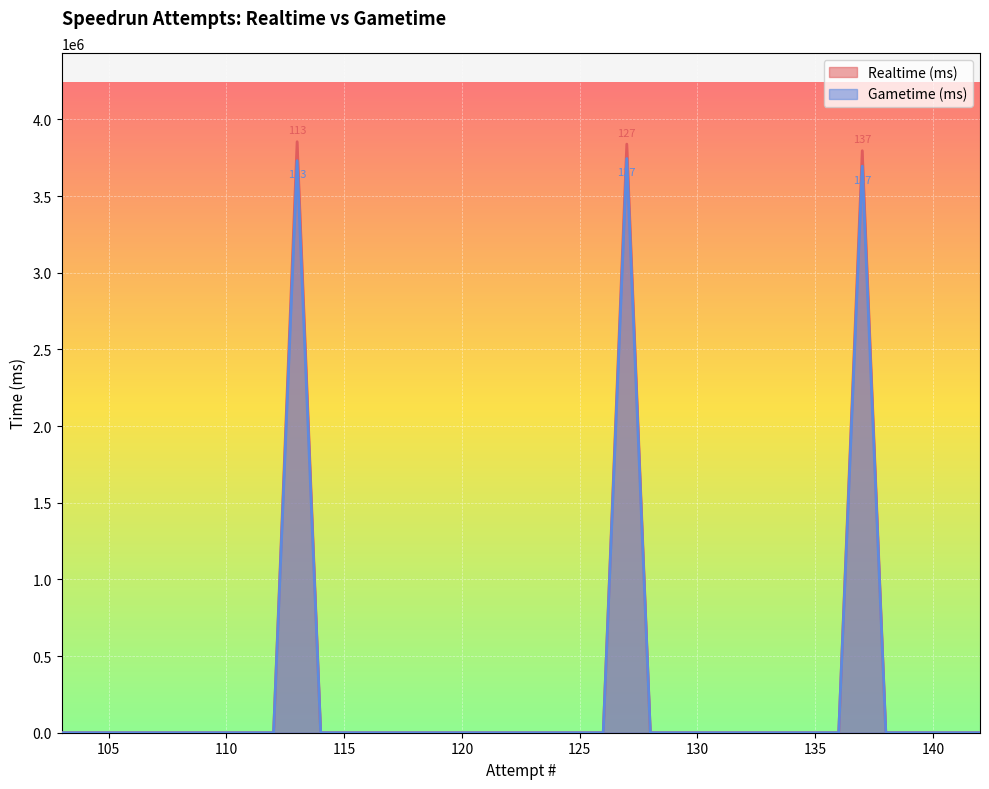

Does the chart display data point markers on the line(s)?

No